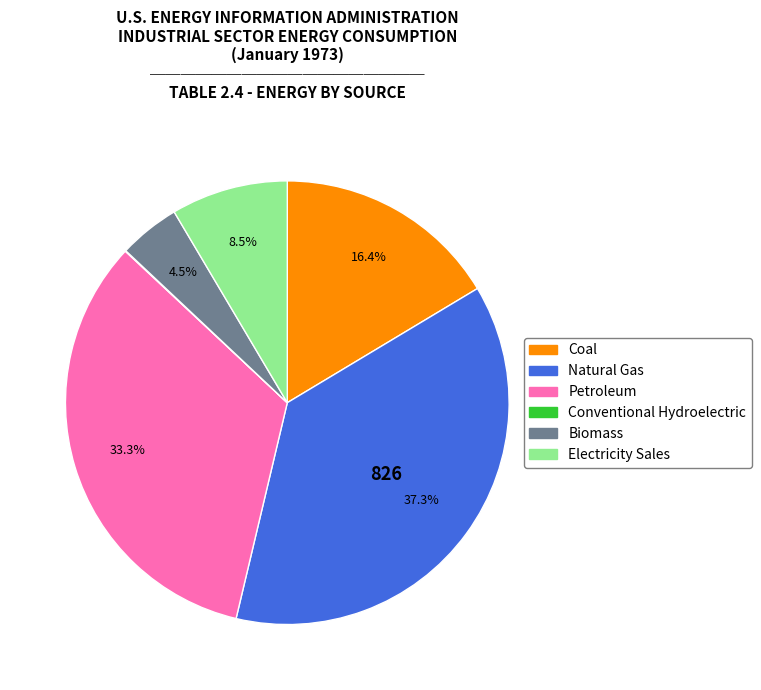

Combined, what portion of the pie is Biomass and Electricity Sales?

13.0%